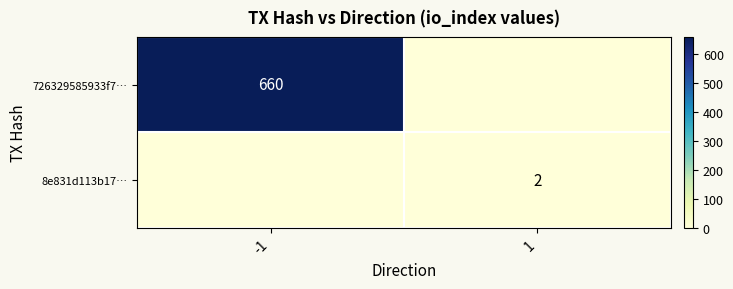

The 726329585933f7… series shows 660 at -1. True or false?

True